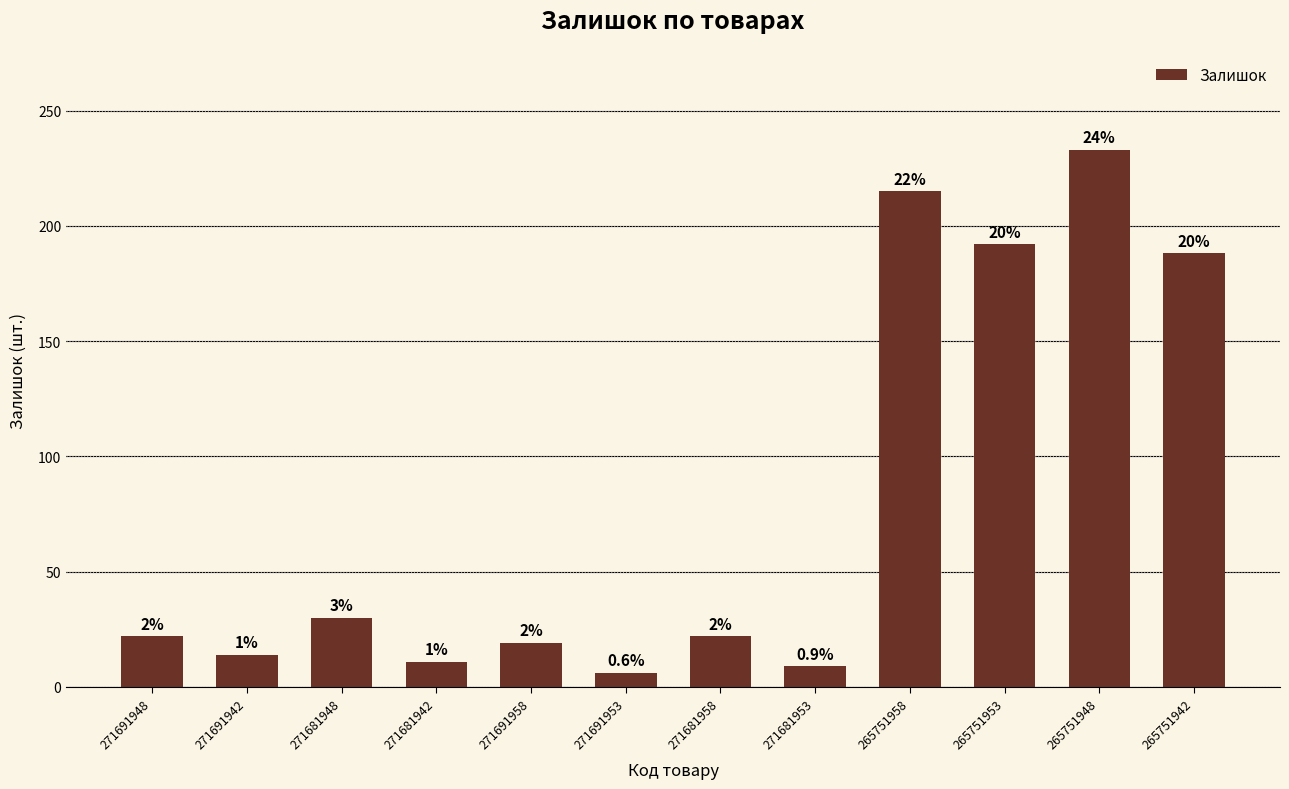

How many bars are there in total?

12